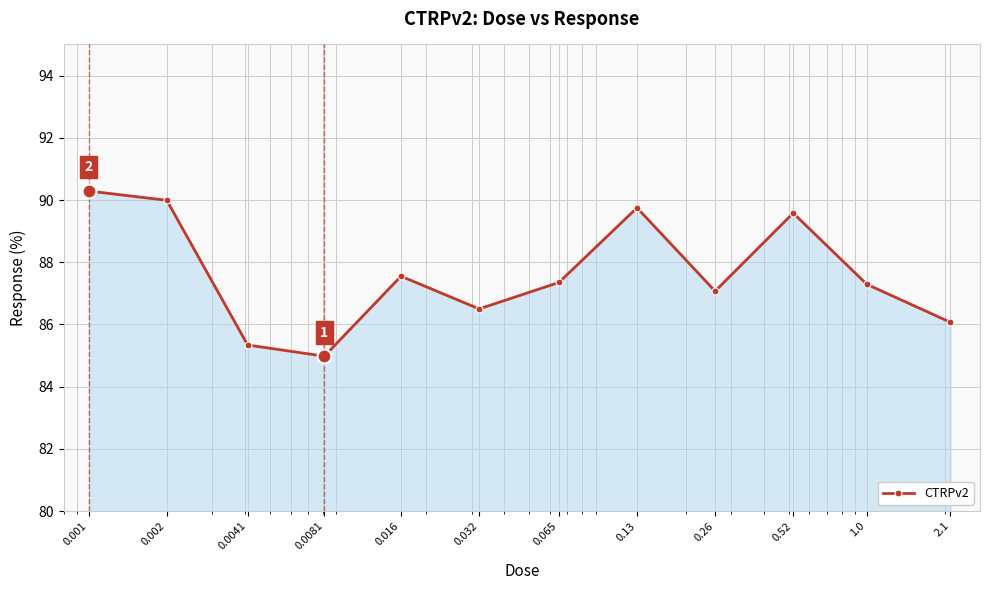

What is the maximum value shown in the chart?

90.3